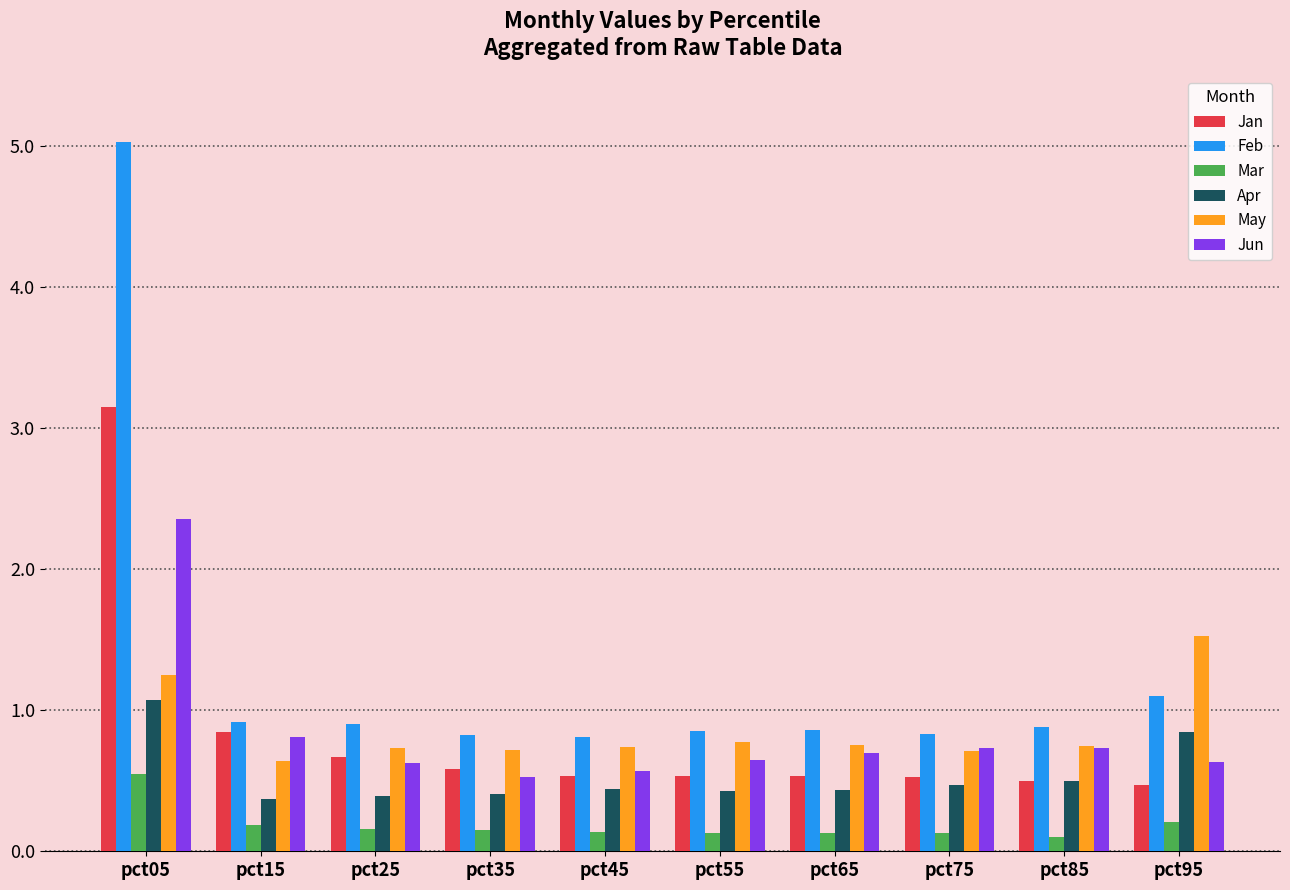

What is the difference between the Jan values at pct35 and pct95?

0.1